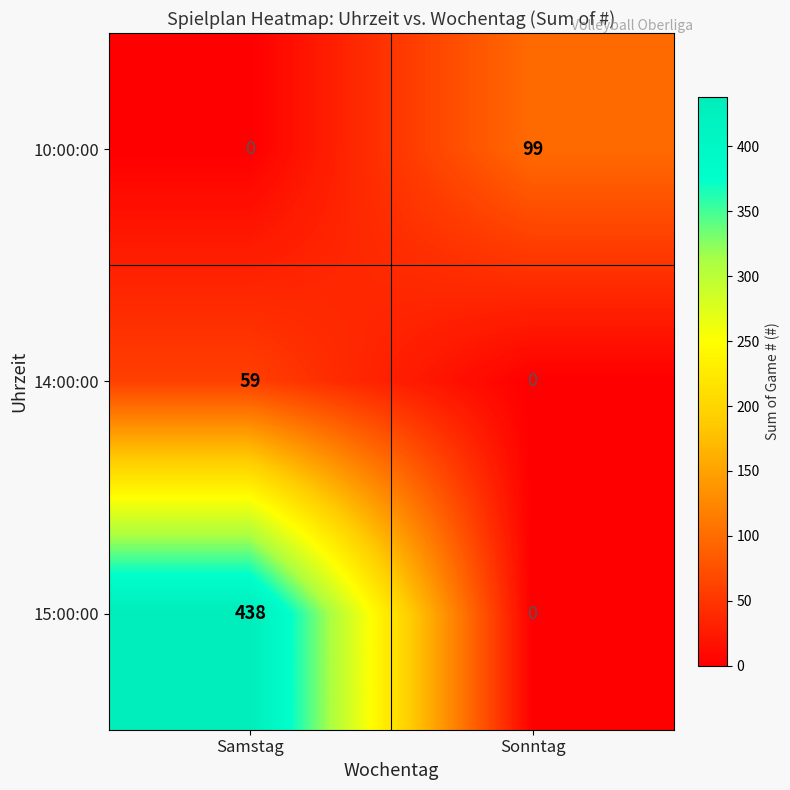

The value of 15:00:00 at Samstag is 438. True or false?

True